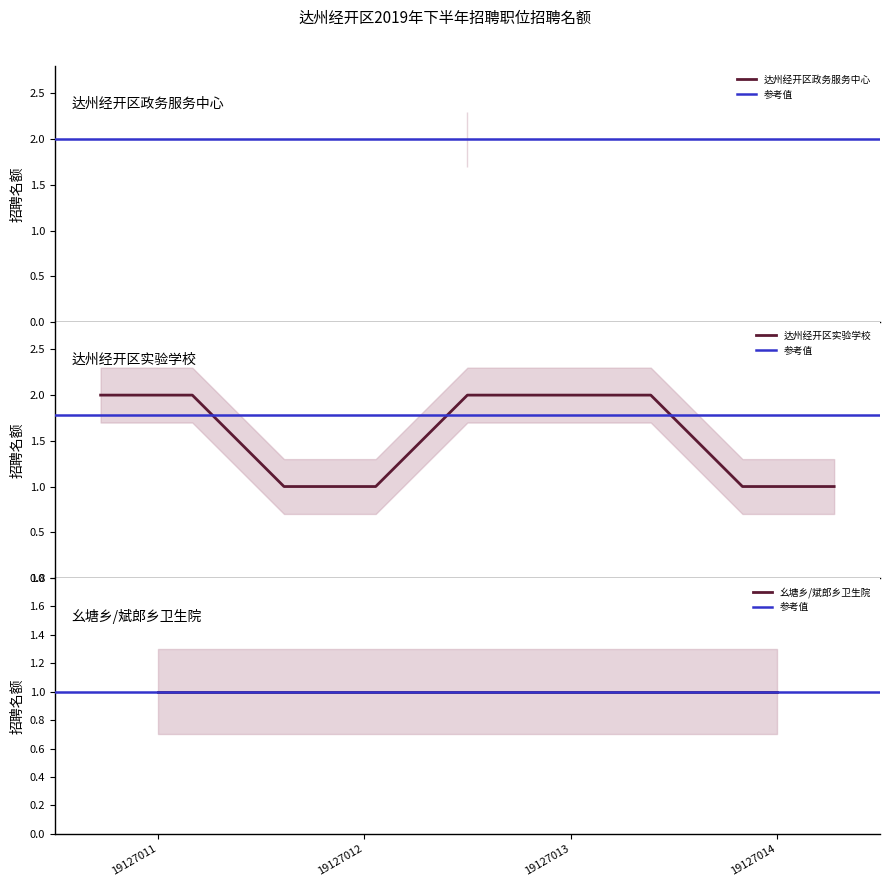

Is it true that the value at 2 is 1?

False